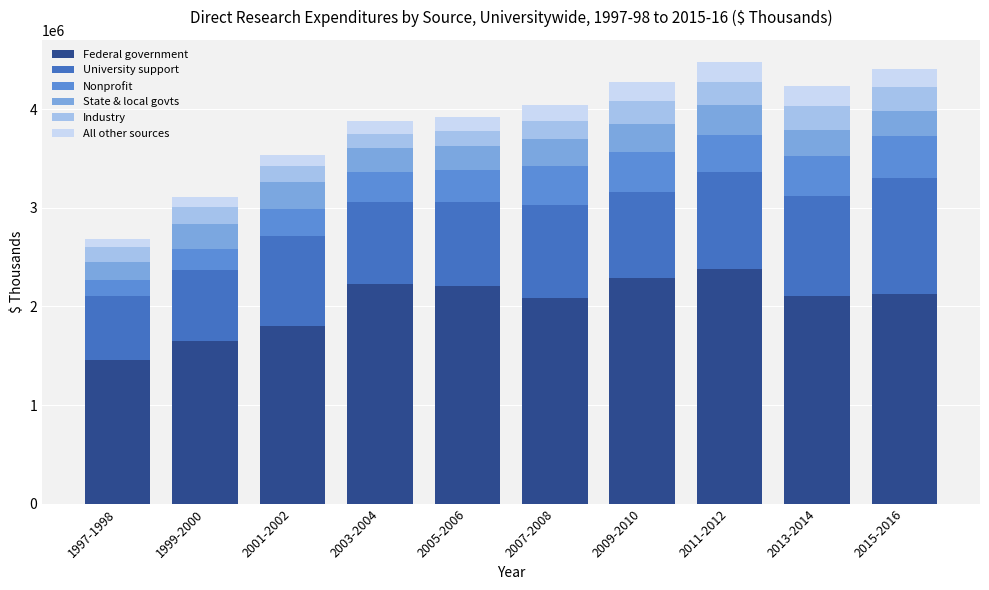

At which label does Federal government reach its minimum?

1997-1998